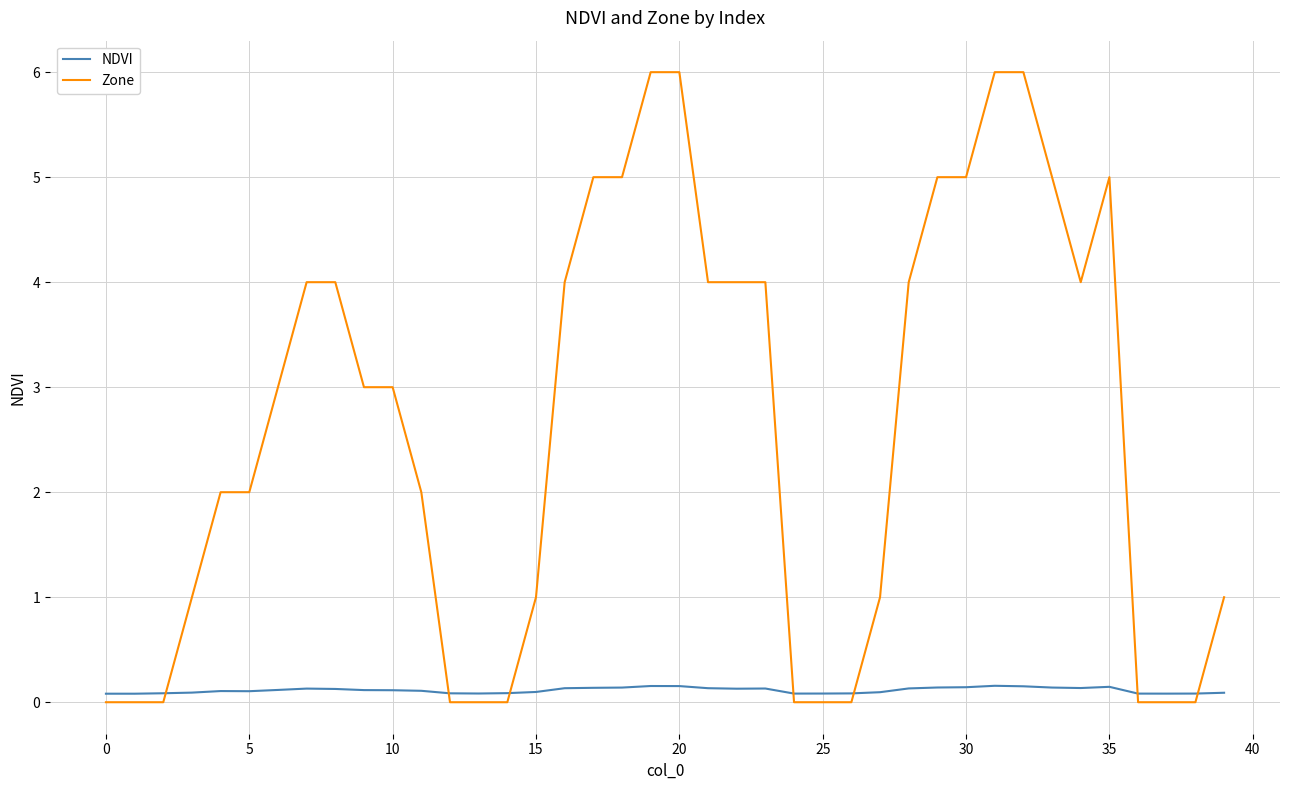

List the series in order of their overall mean, highest first.

Zone, NDVI